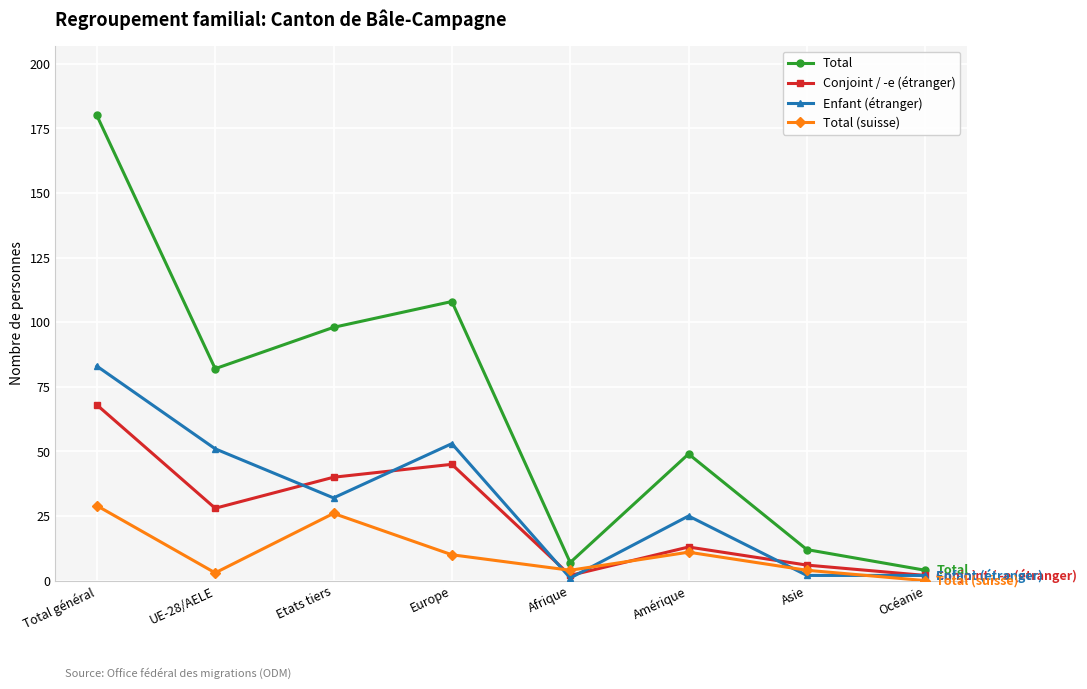

Reading right to left, extract all data points from this chart.

Total: Océanie=4	Asie=12	Amérique=49	Afrique=7	Europe=108	Etats tiers=98	UE-28/AELE=82	Total général=180
Conjoint / -e (étranger): Océanie=2	Asie=6	Amérique=13	Afrique=2	Europe=45	Etats tiers=40	UE-28/AELE=28	Total général=68
Enfant (étranger): Océanie=2	Asie=2	Amérique=25	Afrique=1	Europe=53	Etats tiers=32	UE-28/AELE=51	Total général=83
Total (suisse): Océanie=0	Asie=4	Amérique=11	Afrique=4	Europe=10	Etats tiers=26	UE-28/AELE=3	Total général=29